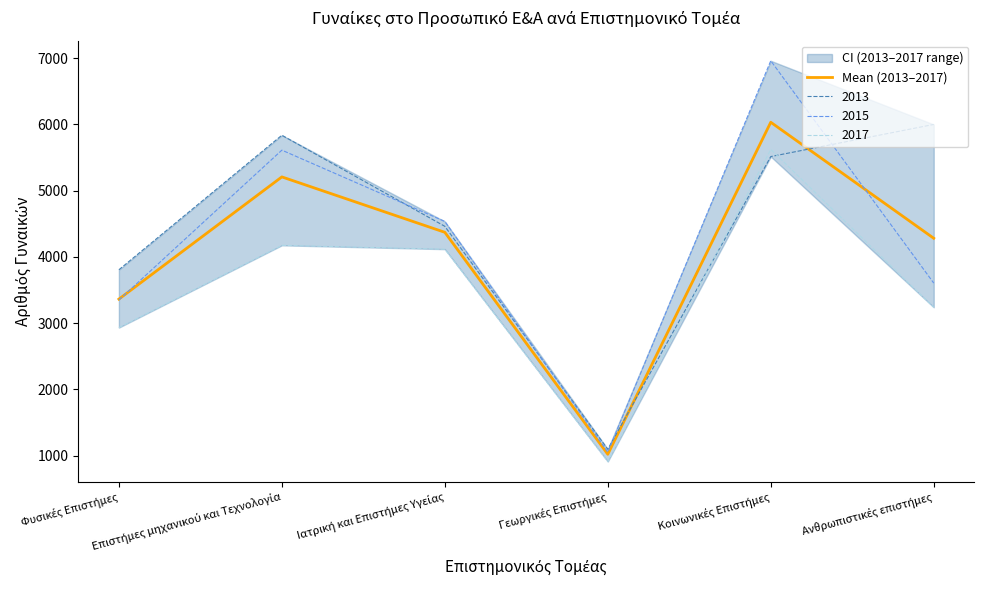

Is it true that the value at Ανθρωπιστικές επιστήμες is 5671.8?

False